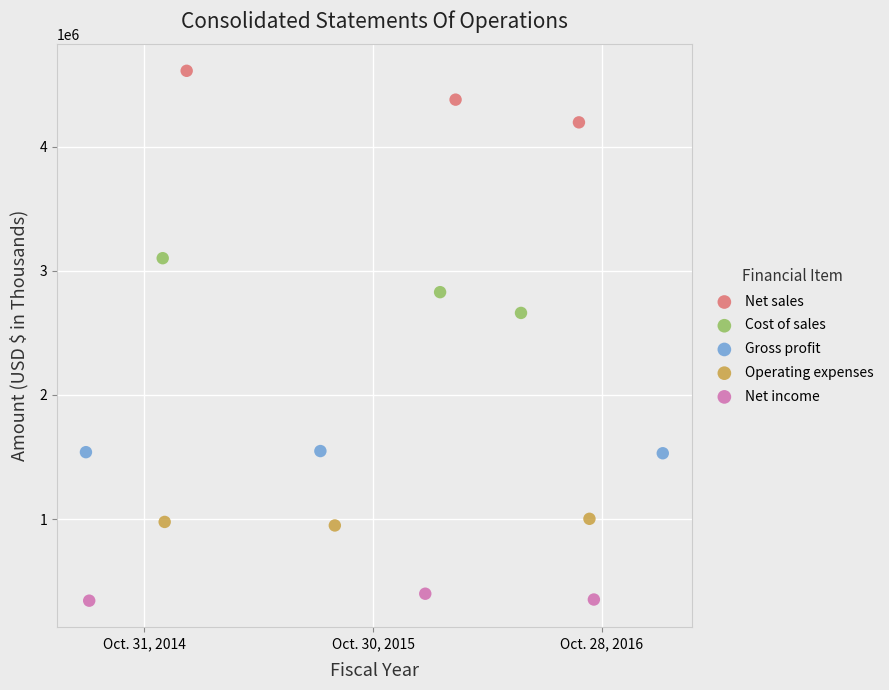

Which series has the largest Y range (max minus min)?

Cost of sales